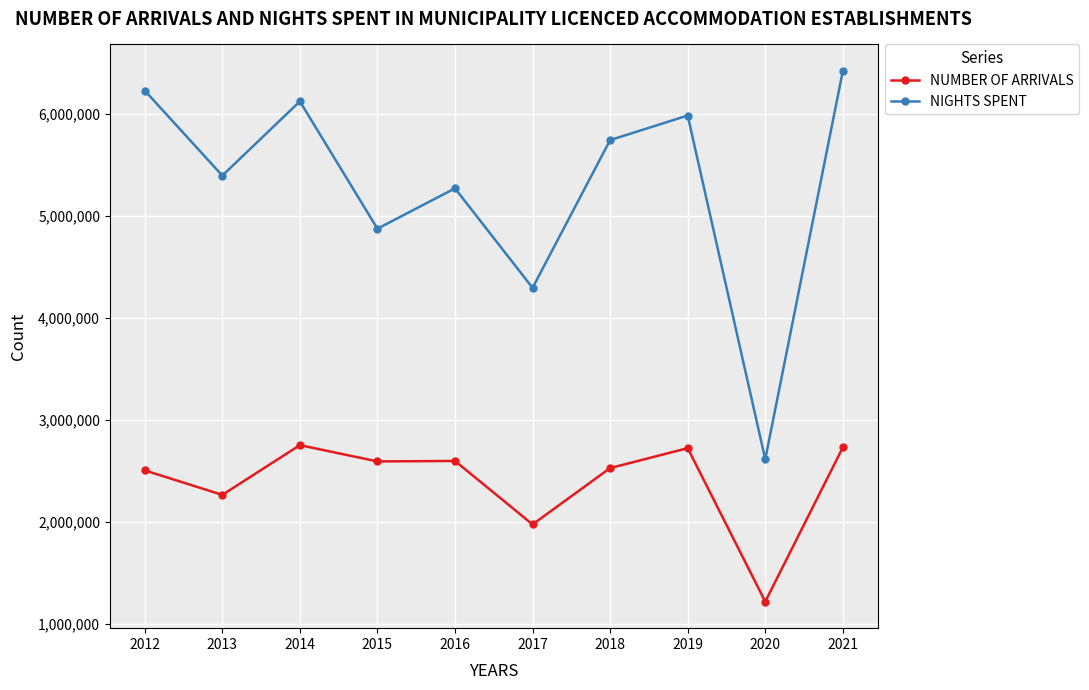

What is the value of the NUMBER OF ARRIVALS point at the 10th from the left?

2728285